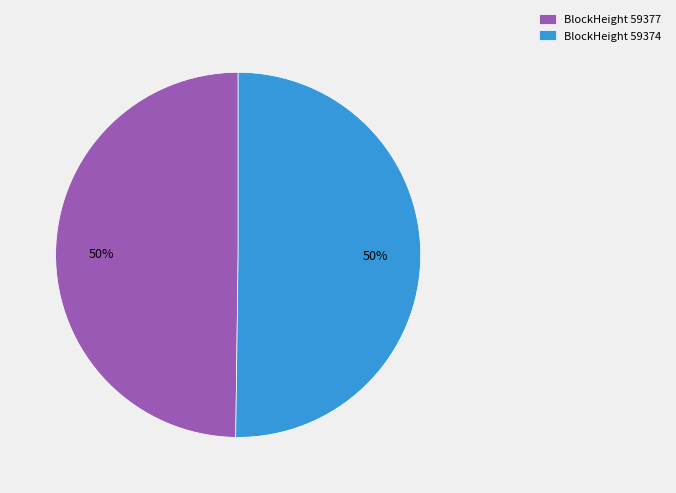

How many segments does this pie chart have?

2